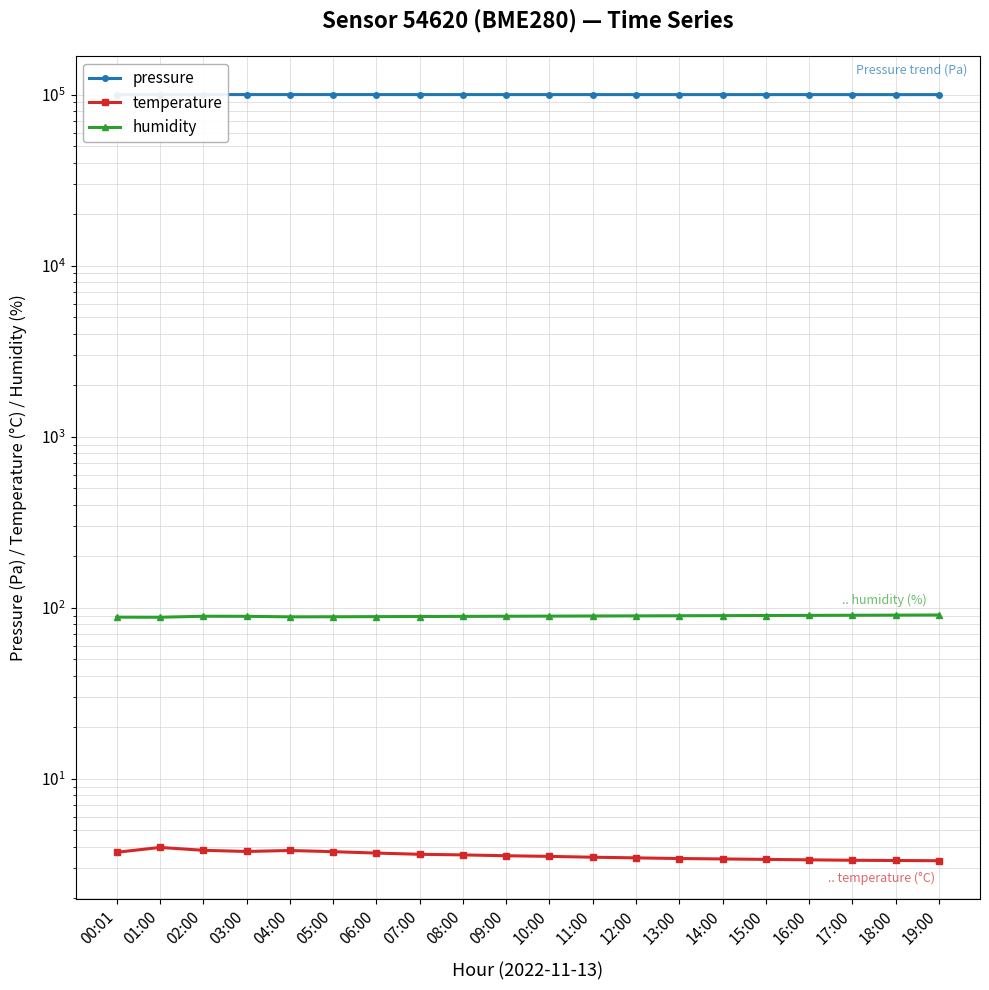

Reading right to left, what are all the values shown in this chart?

pressure: 100014.2	100016.8	100019.4	100022.1	100025.0	100028.3	100031.7	100035.1	100038.5	100041.9	100045.3	100048.8	100052.1	100058.4	100063.2	100067.6	100075.1	100089.6	100102.7	100116.4
temperature: 3.3	3.3	3.3	3.4	3.4	3.4	3.4	3.5	3.5	3.5	3.5	3.6	3.6	3.7	3.8	3.8	3.8	3.8	4.0	3.7
humidity: 90.7	90.5	90.4	90.2	90.1	90.0	89.8	89.7	89.5	89.3	89.2	89.0	88.9	88.8	88.6	88.5	89.1	89.2	88.0	88.1